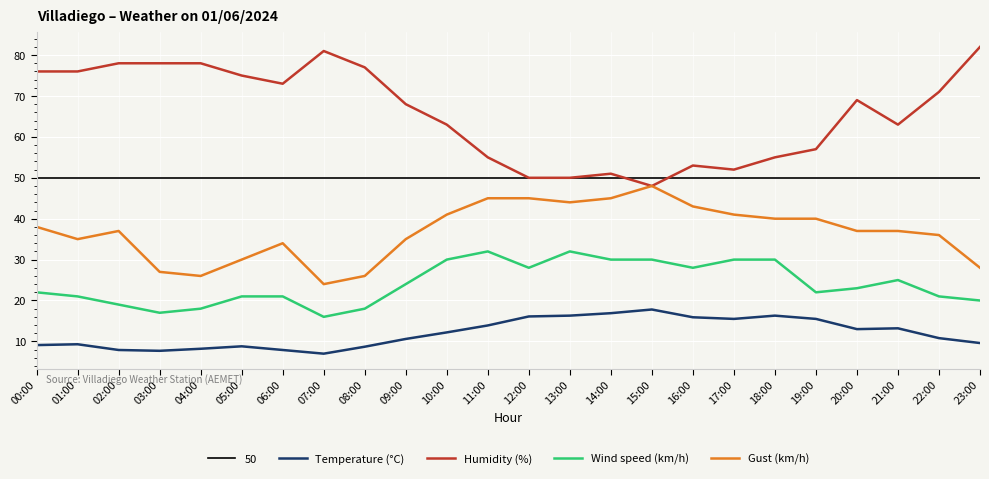

The Wind speed (km/h) series shows 21.0 at 05:00. True or false?

True